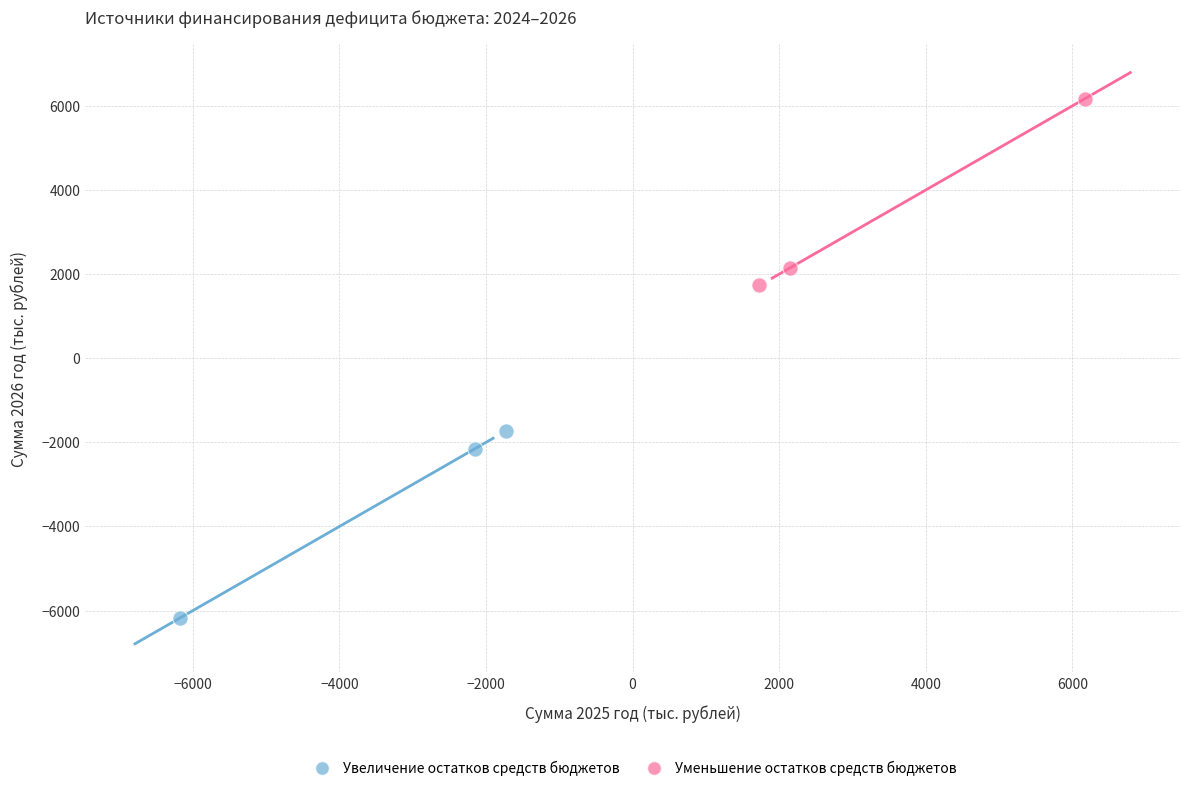

Which series contains the highest Y value?

Уменьшение остатков средств бюджетов